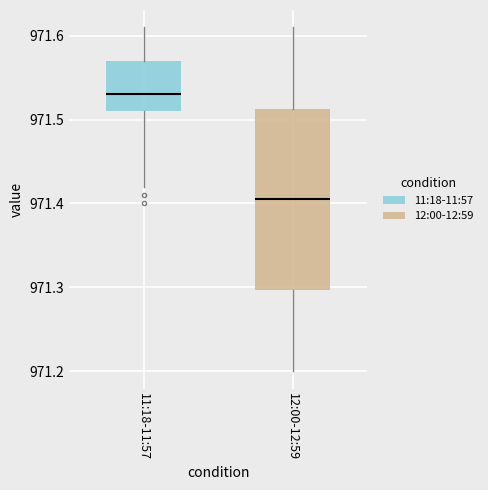

Where does the upper whisker of the box for 11:18-11:57 end on the y-axis? The values are not printed on the chart, so give them approximately, as read against the axis.

971.61